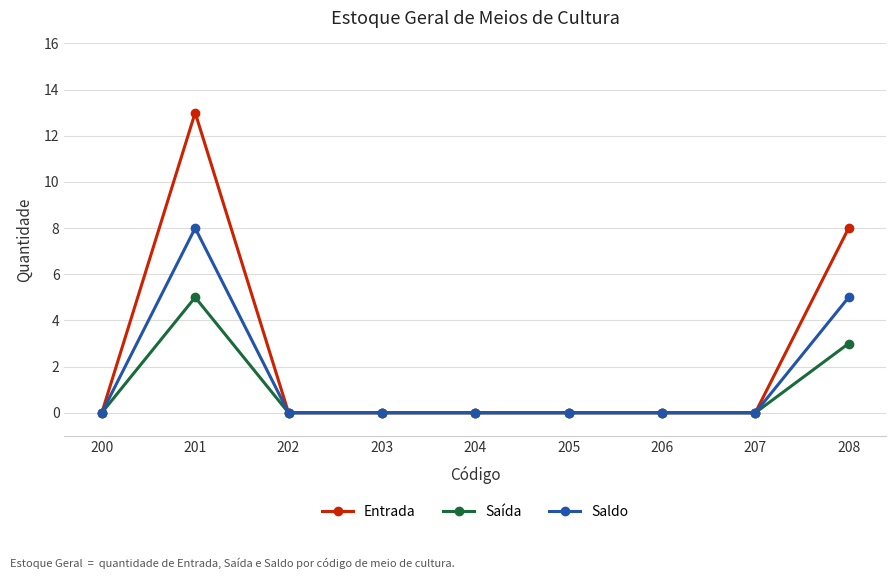

Does the chart display data point markers on the line(s)?

Yes